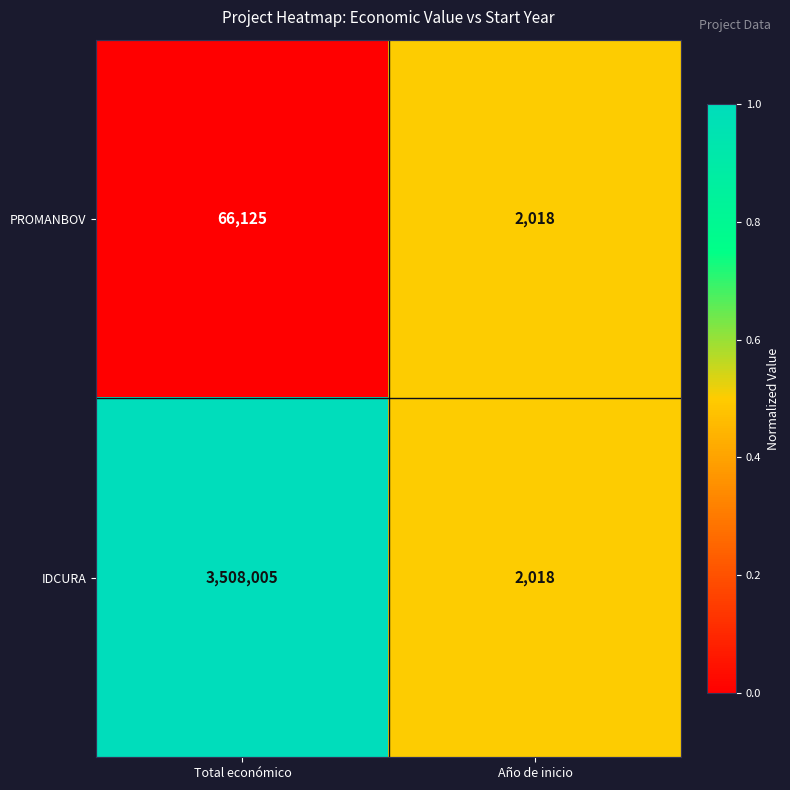

Rank the series at Total económico from lowest to highest value.

PROMANBOV, IDCURA